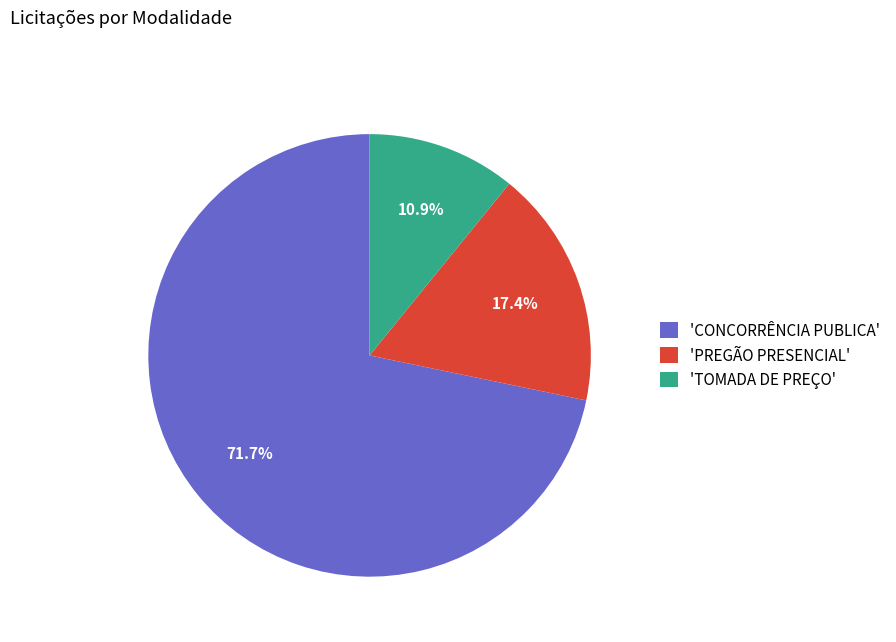

Count the number of slices in the pie.

3